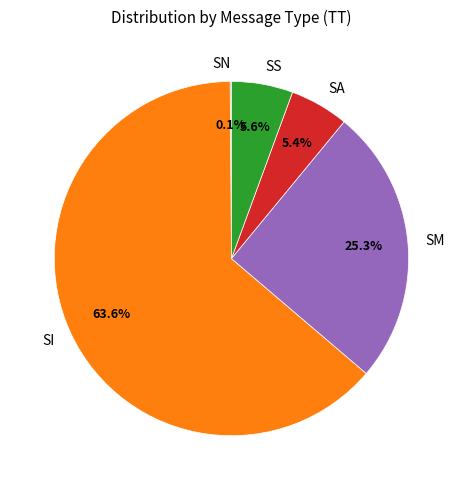

What is the ratio of the value at SM to the value at SS?

4.5